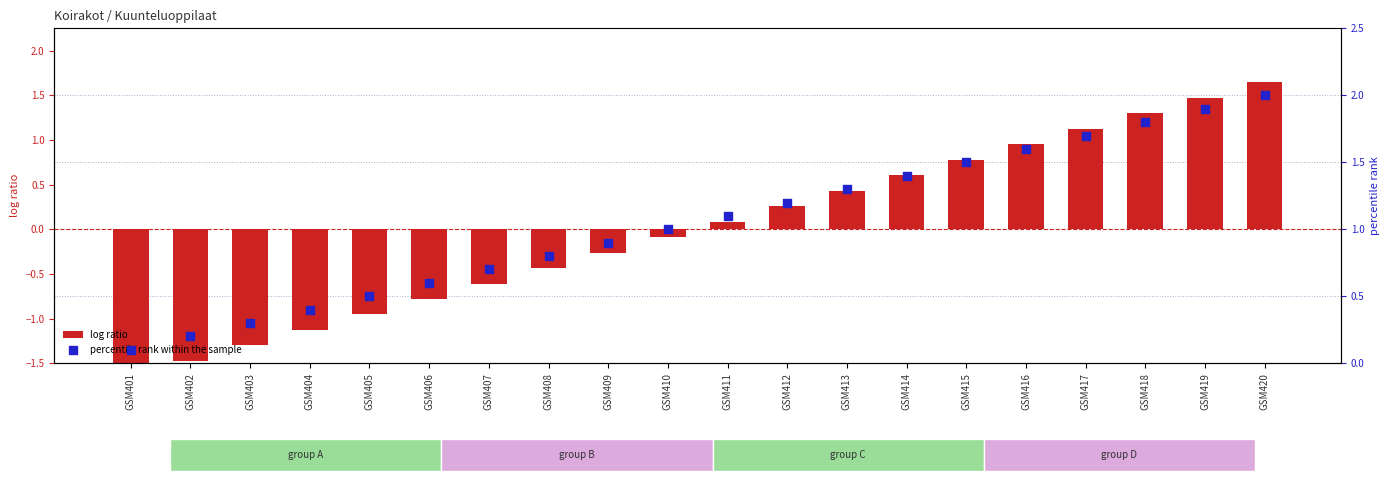

At which category is the sum across all series the highest?

GSM420